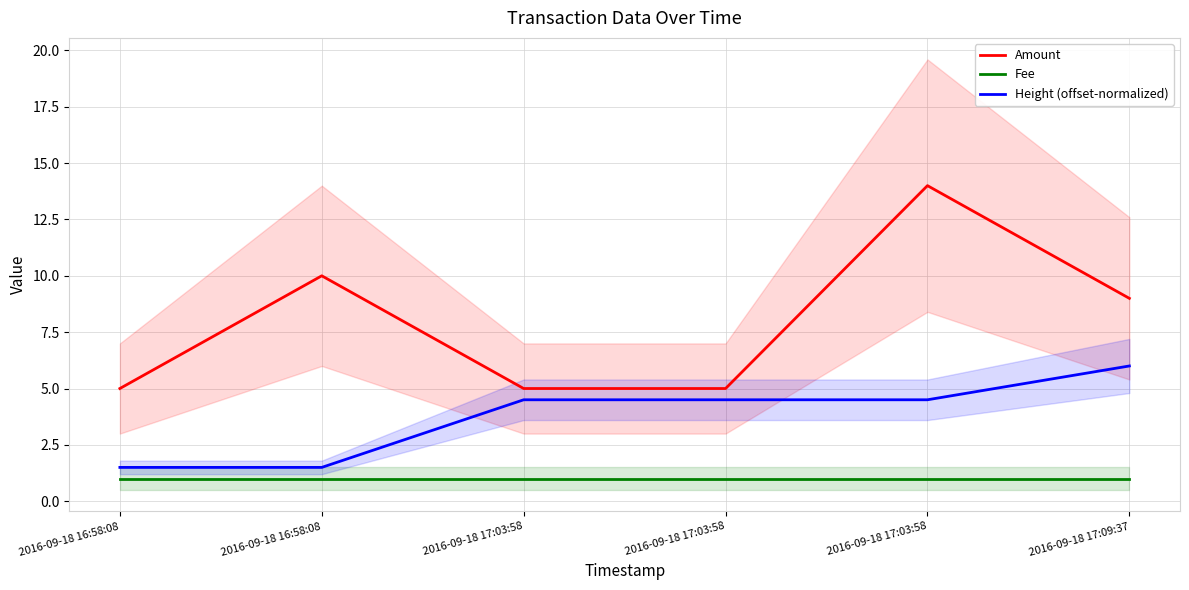

What is the minimum value for Fee?

1.0